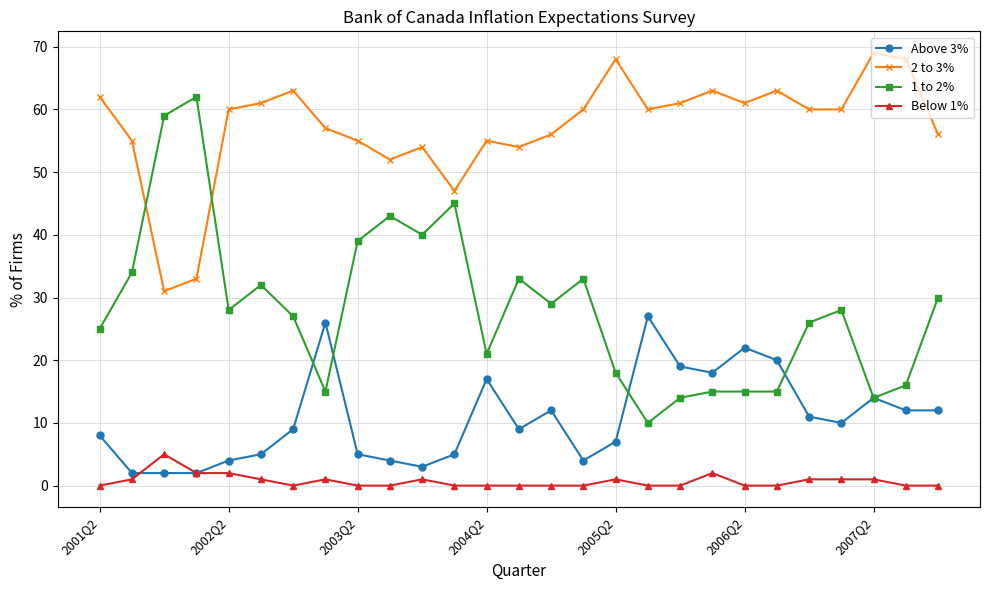

Rank the series by their average value, from lowest to highest.

Below 1%, Above 3%, 1 to 2%, 2 to 3%